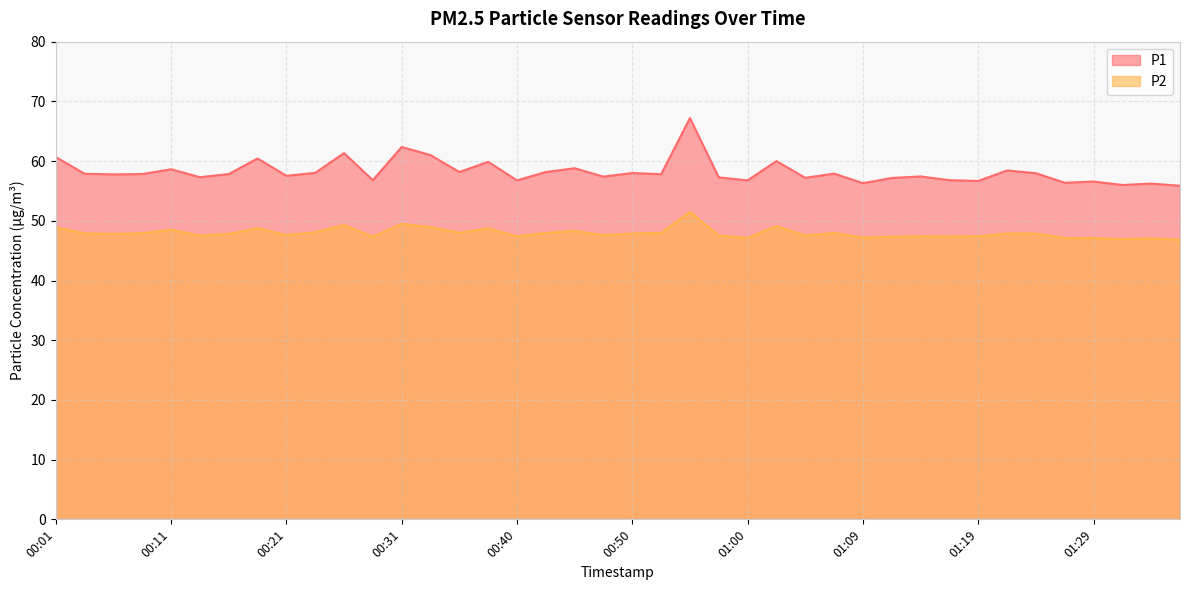

What is the highest value of the P1 series?

67.2